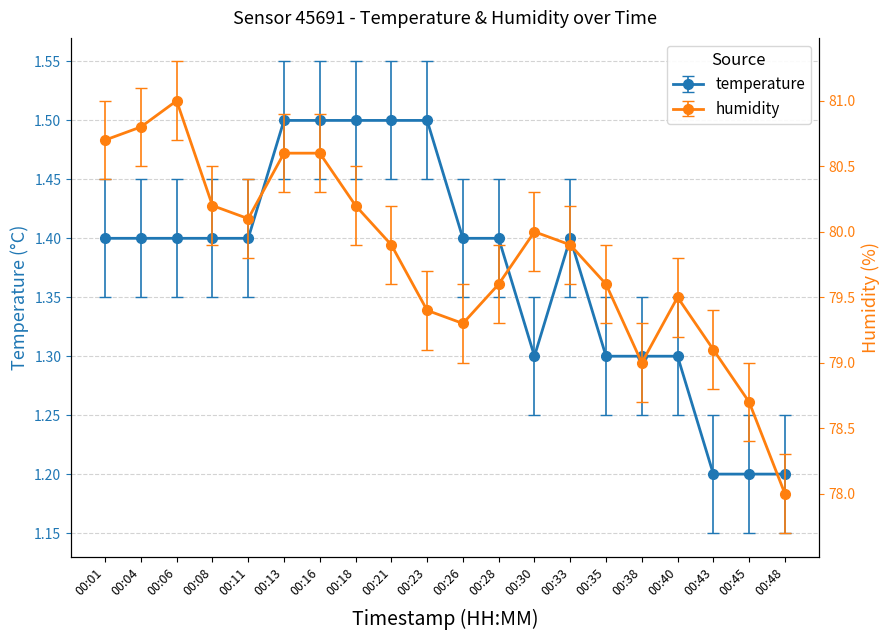

At which category is the sum across all series the highest?

00:06